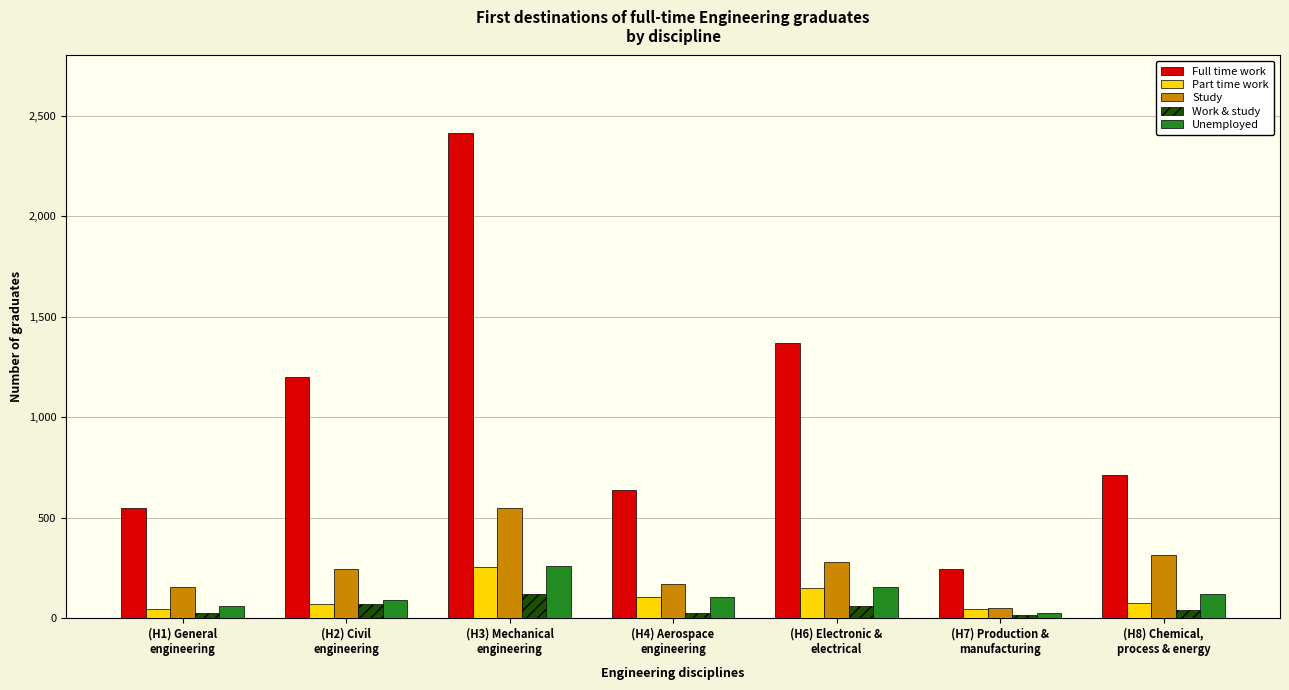

The Study series shows 245 at (H2) Civil
engineering. True or false?

True